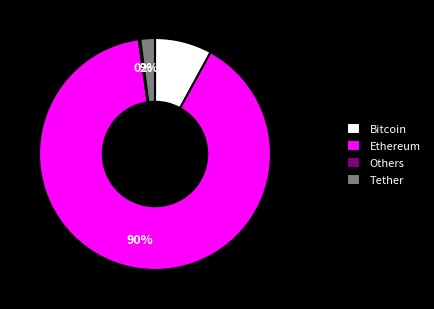

Combined, do Ethereum and Tether account for over 50%?

Yes